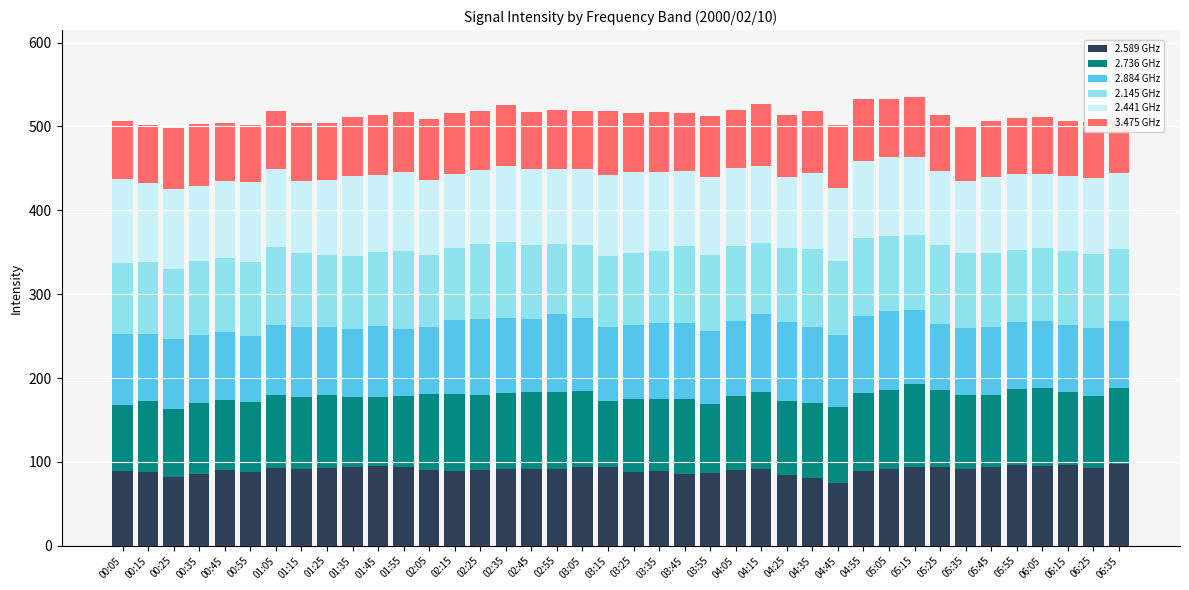

What is the total value across all series at 02:25?

518.2